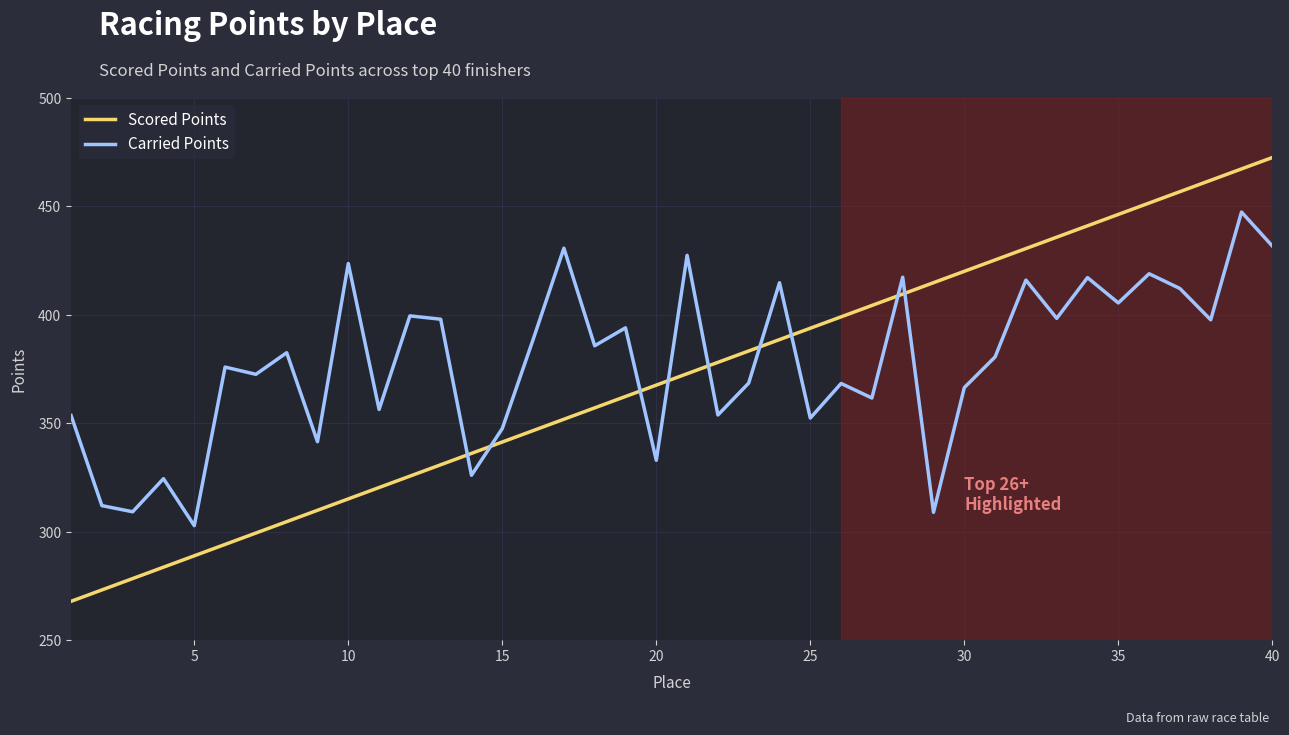

Is this an area chart (filled region under the line)?

No